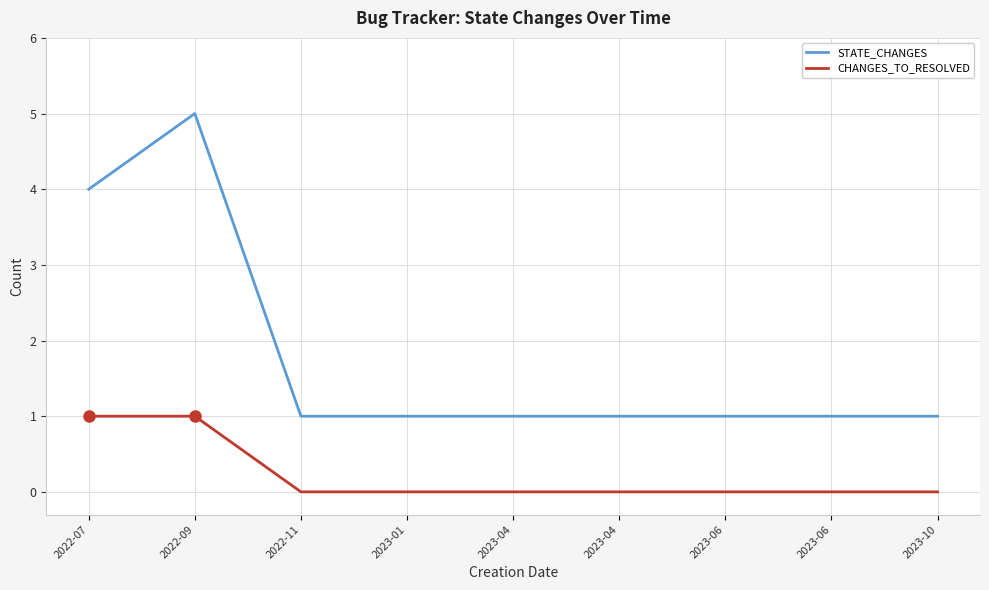

True or false: STATE_CHANGES and CHANGES_TO_RESOLVED intersect in this chart.

False